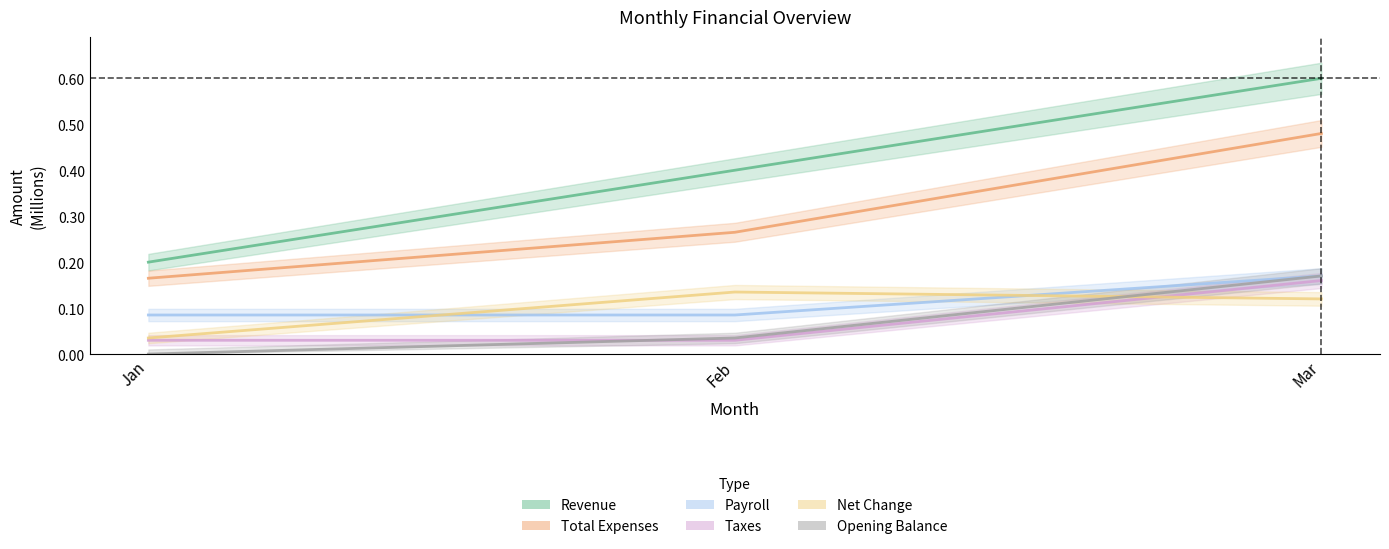

Which series changed the most between Jan and Mar?

Revenue